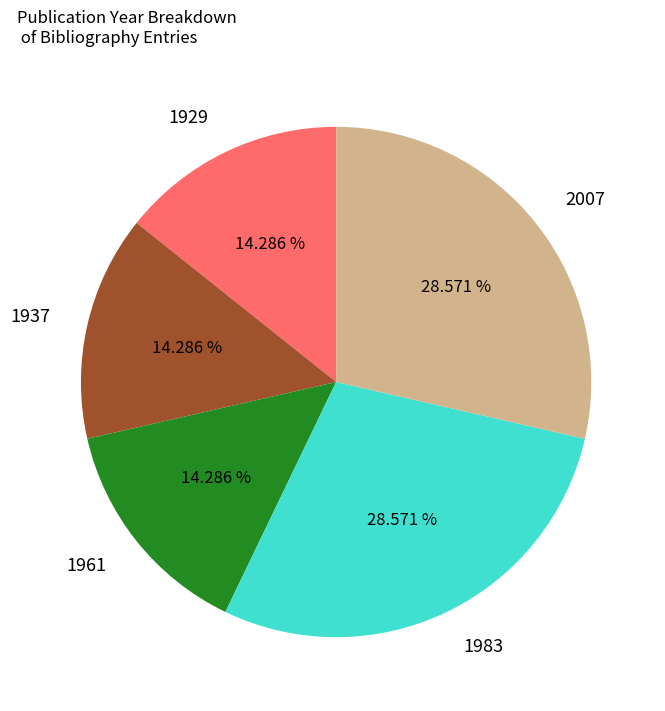

Approximately how many times larger is the value at 1929 compared to 2007?

0.5